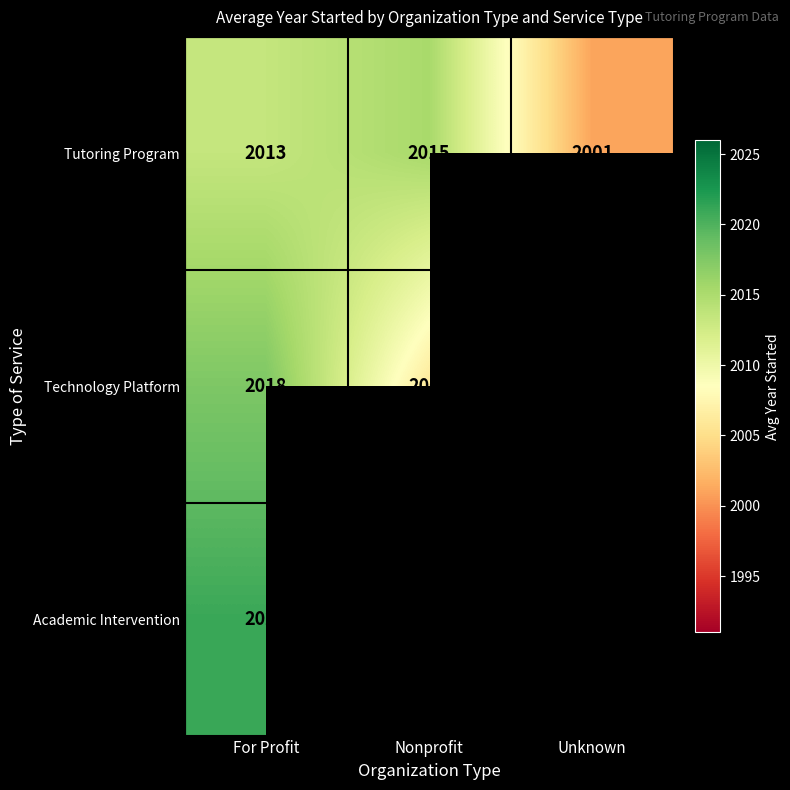

Count the number of data series in this chart.

3